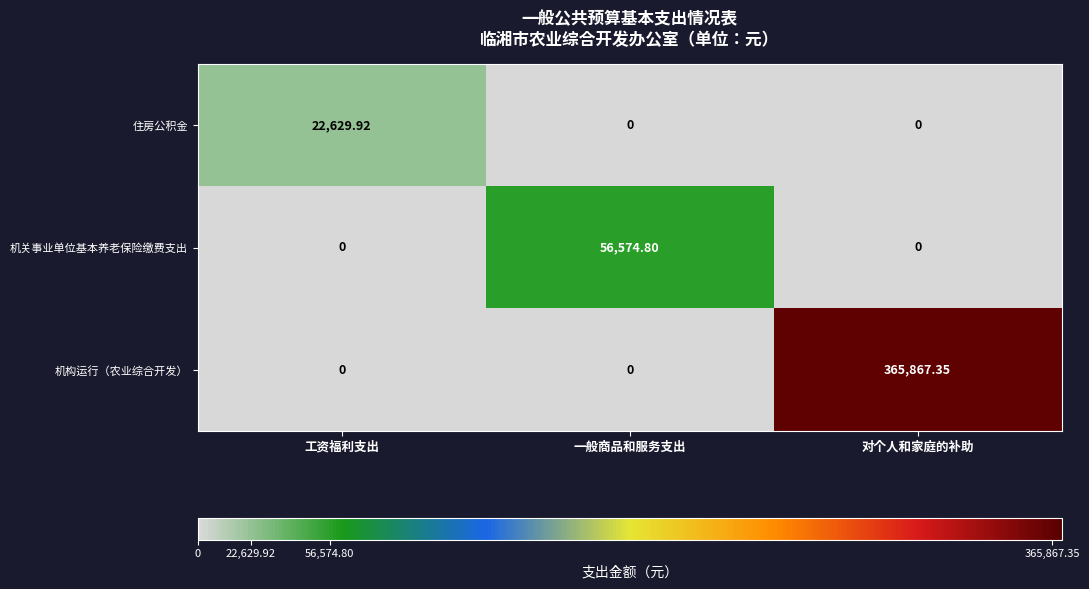

Which series changed the most between 一般商品和服务支出 and 对个人和家庭的补助?

机构运行（农业综合开发）